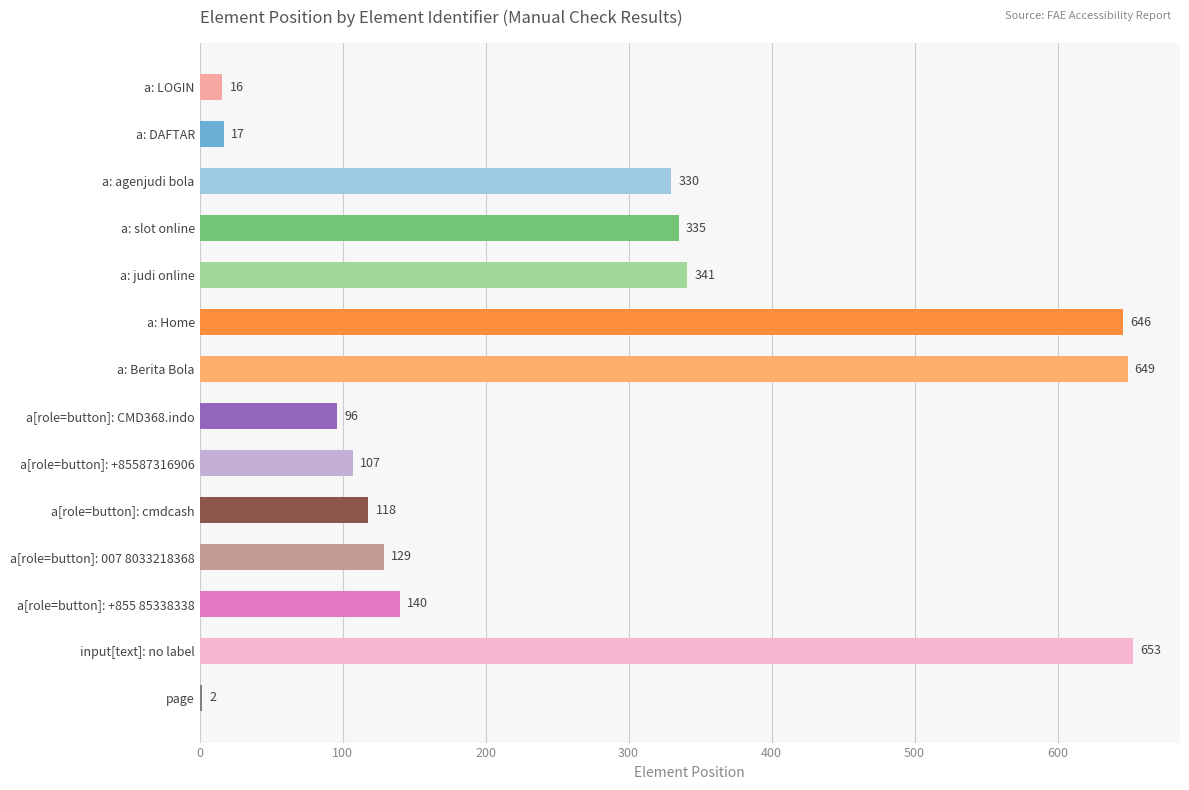

Is it true that the value at a: Home is 318?

False